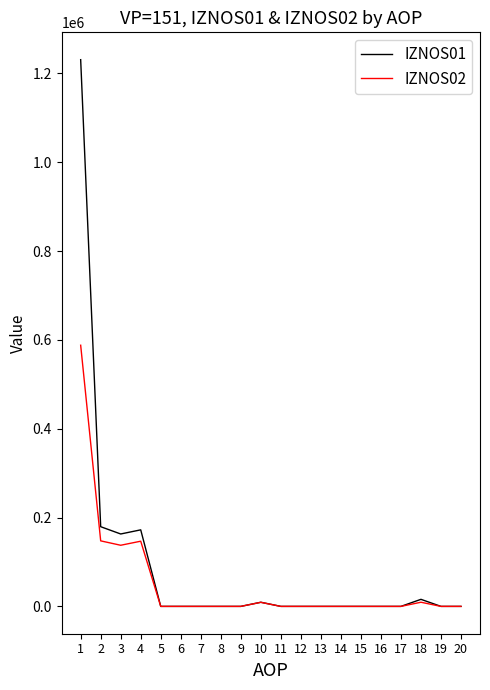

Which series has the largest total across all categories?

IZNOS01